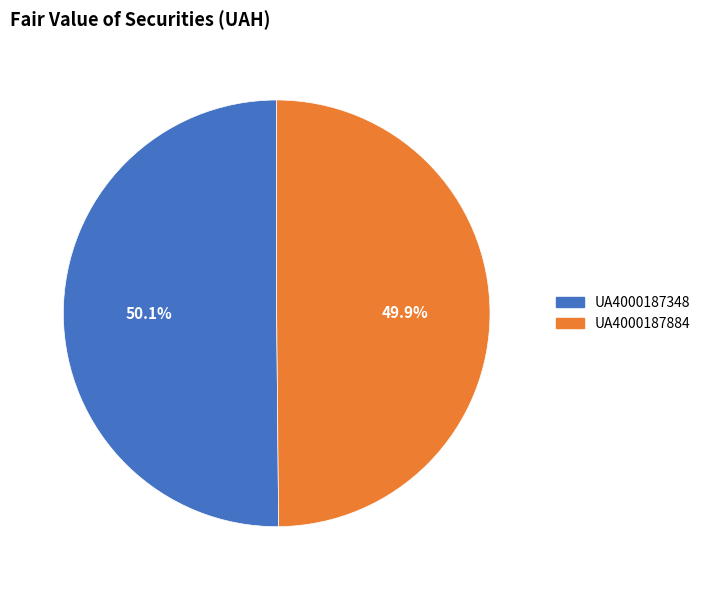

How many slices are in this pie chart?

2